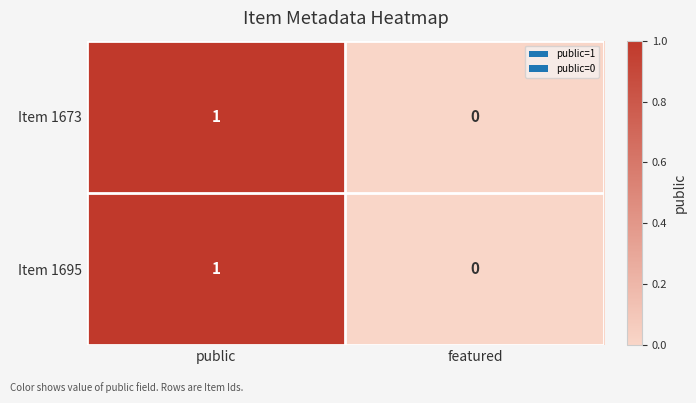

At which category does the chart reach its peak across all series?

public